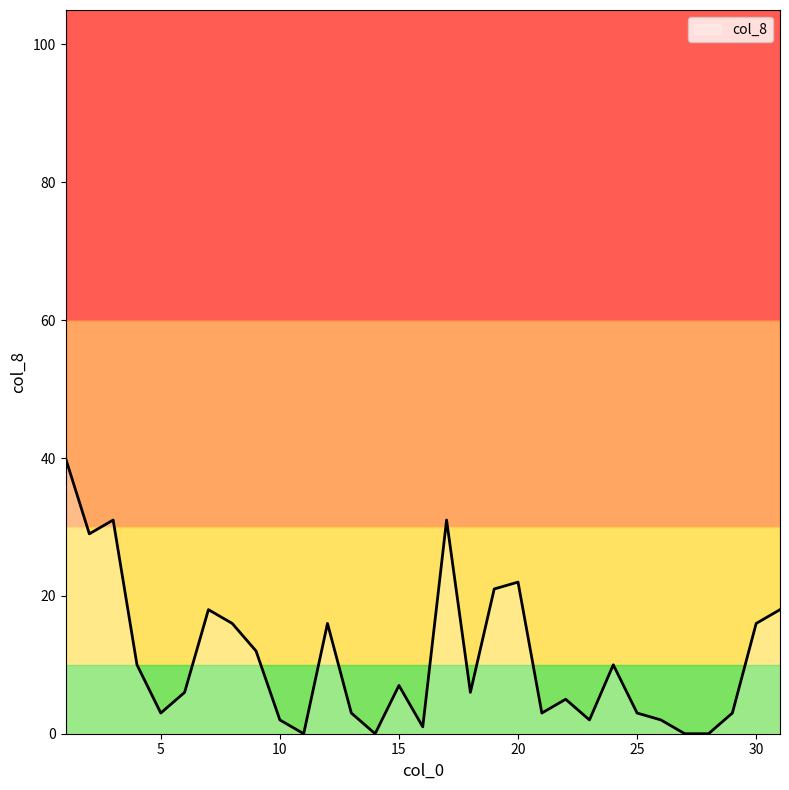

Is it true that the value at 10 is 2?

True